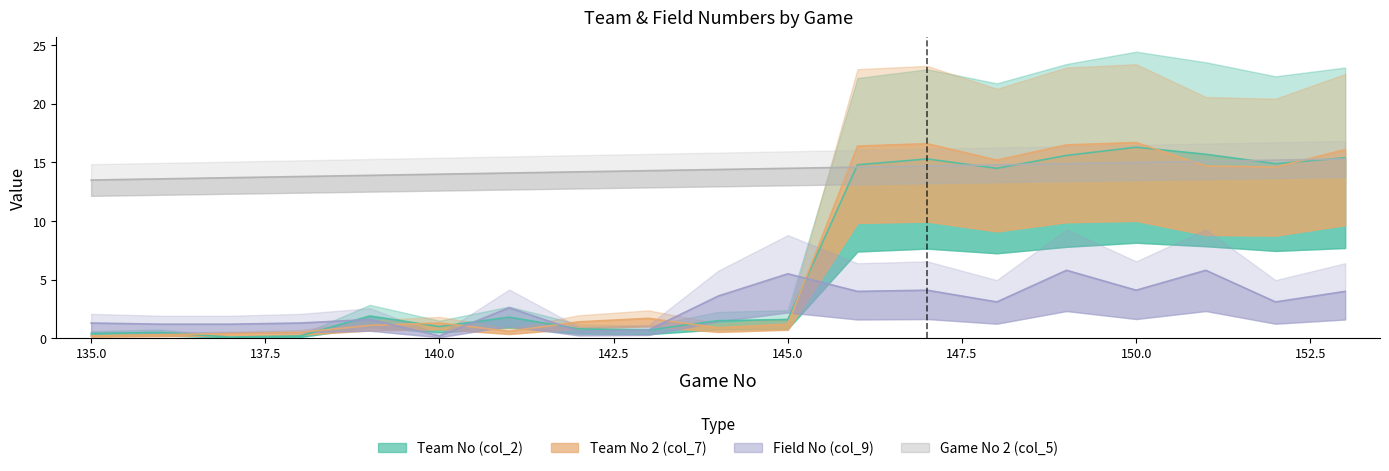

Is this an area chart (filled region under the line)?

No